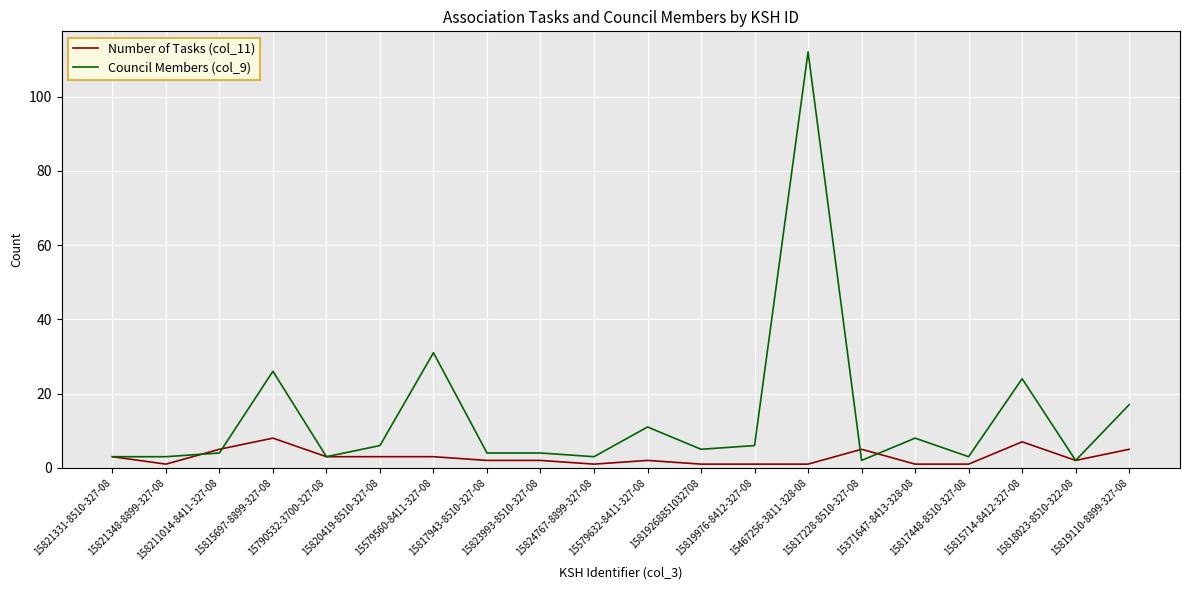

What is the lowest value of the Number of Tasks (col_11) series?

1